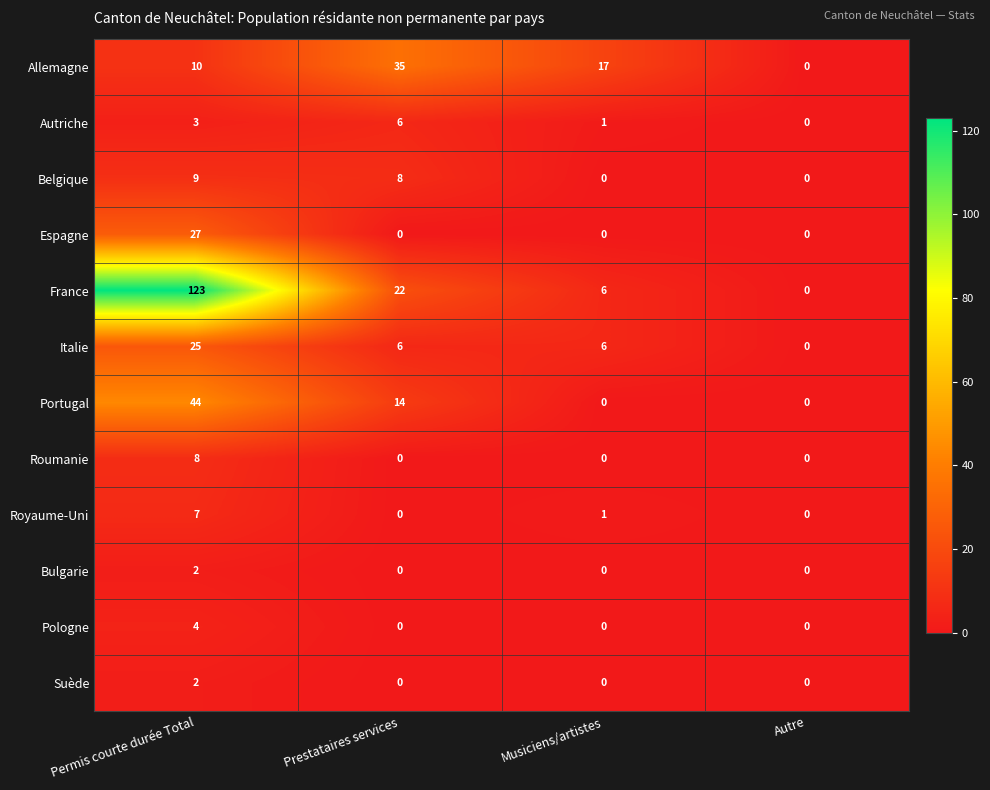

Which series has the largest total across all categories?

France